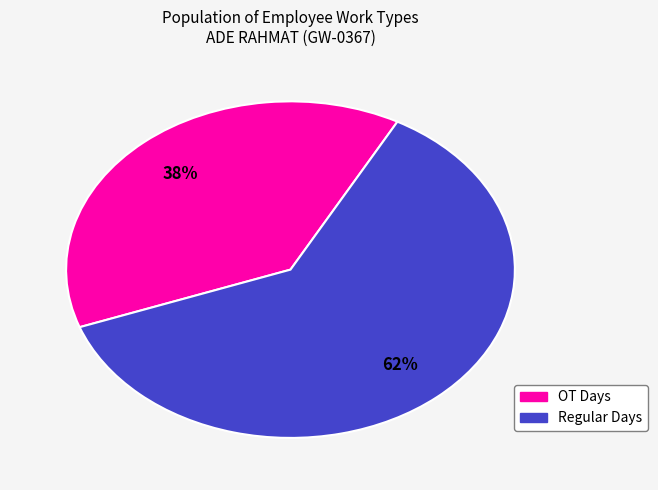

Is there a majority slice in this chart?

Yes